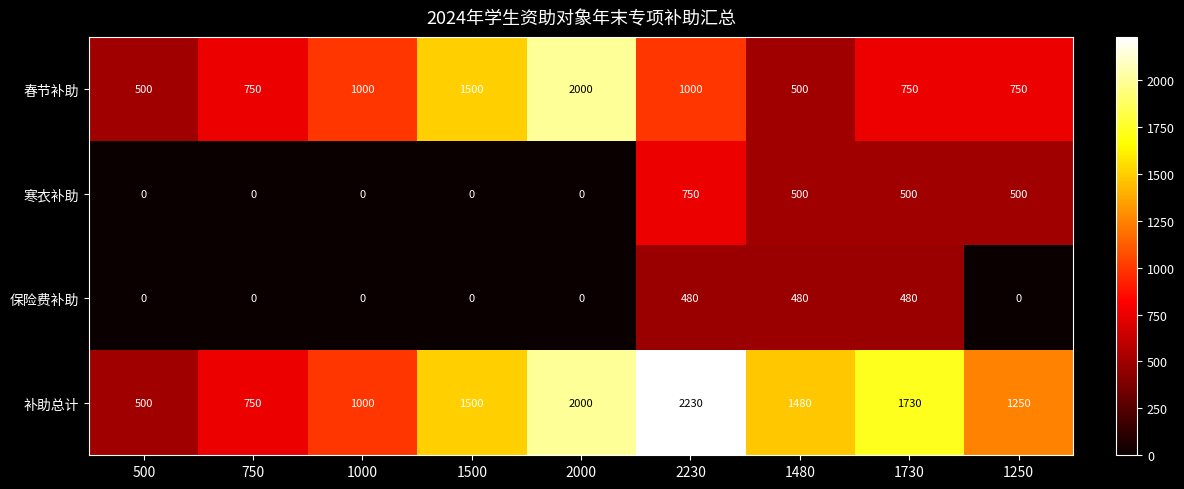

Where does the 补助总计 series first go above 1480?

1500